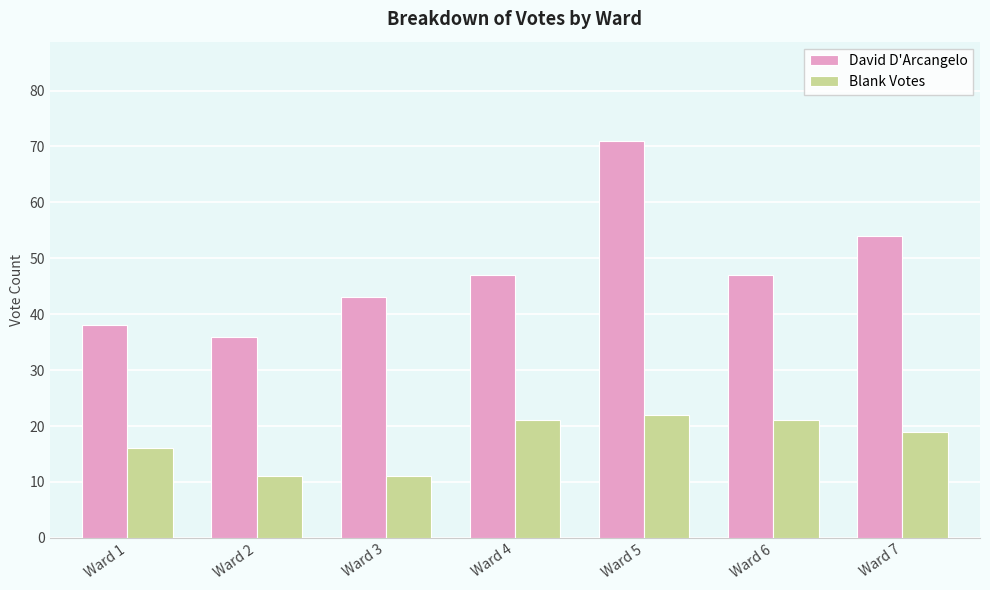

List the series in order of their peak value, lowest first.

Blank Votes, David D'Arcangelo